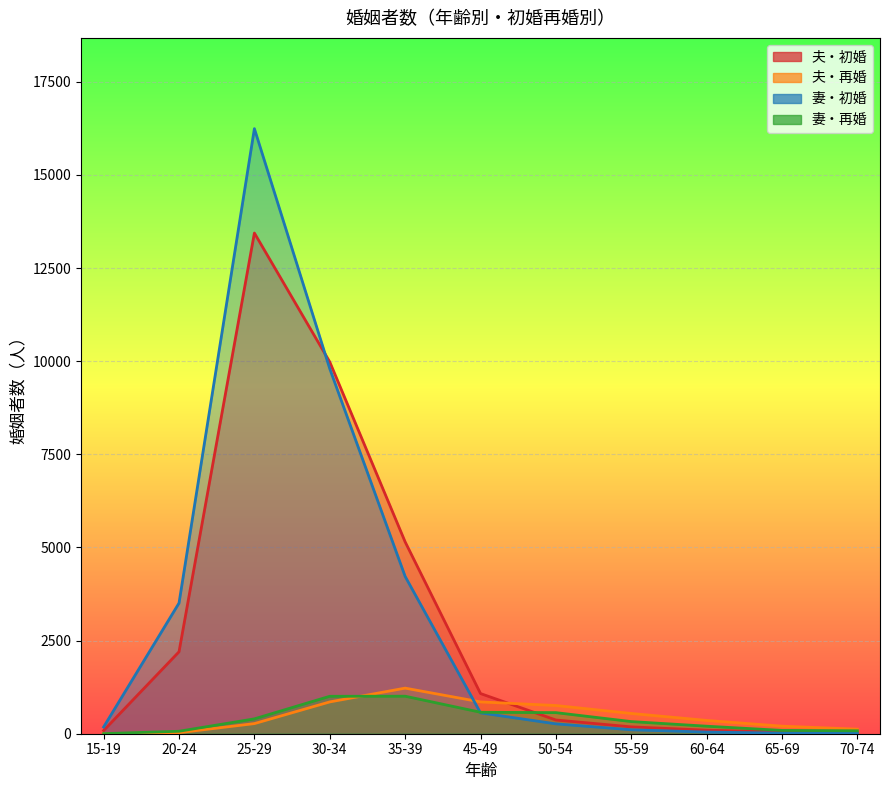

Which series has the widest spread of values?

妻・初婚